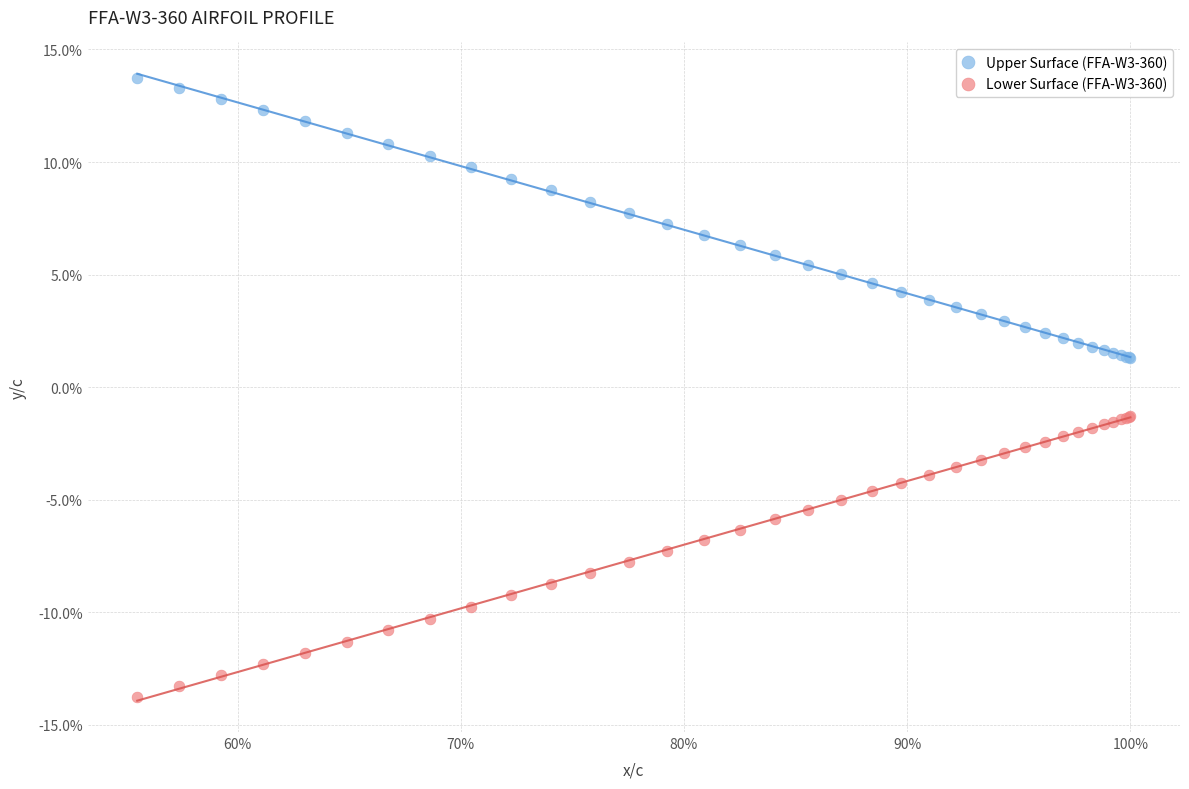

Which series contains the highest Y value?

Upper Surface (FFA-W3-360)